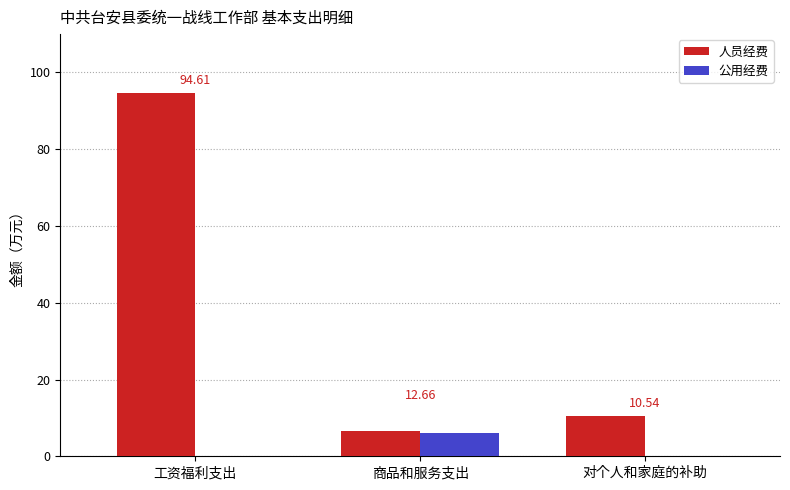

True or false: 公用经费 has a value of 0.0 at 工资福利支出.

True